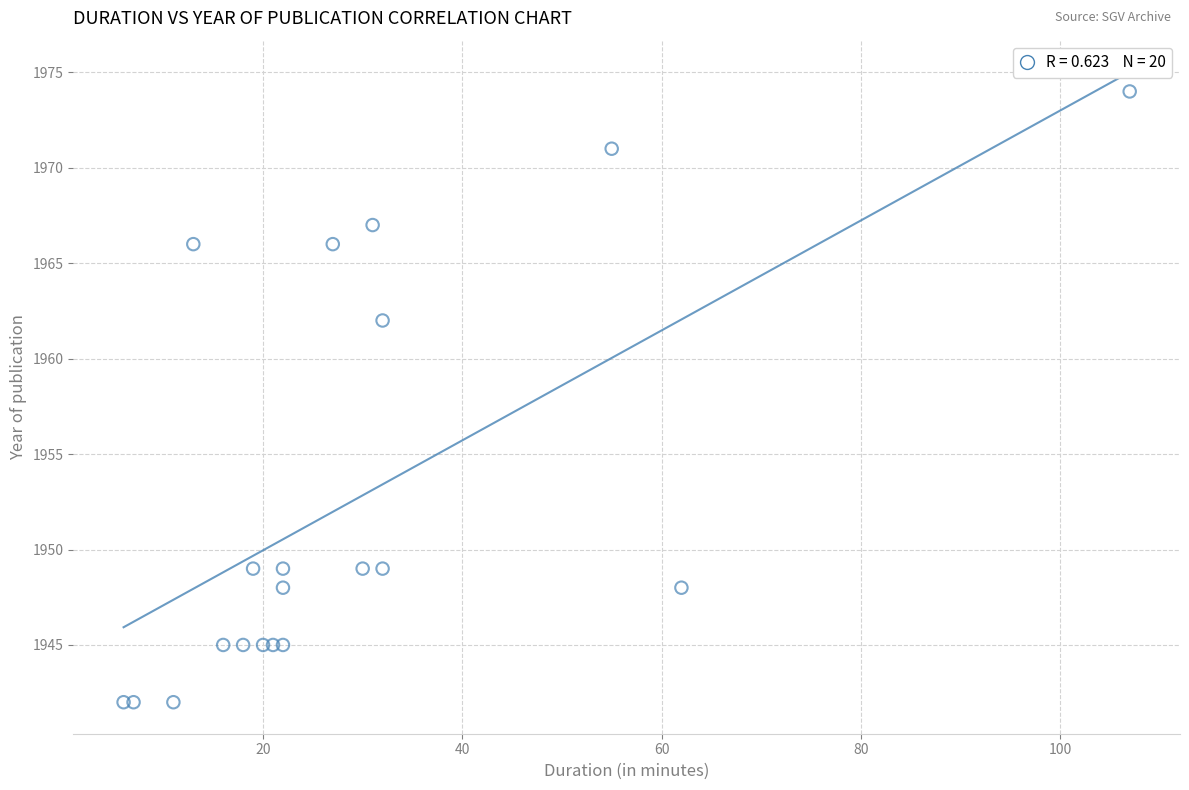

What Y value in the scatter plot is closest to 1958?

1962